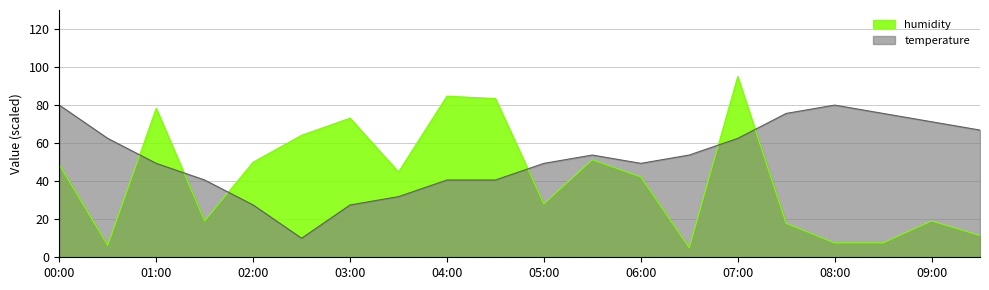

Which series has the largest total across all categories?

temperature